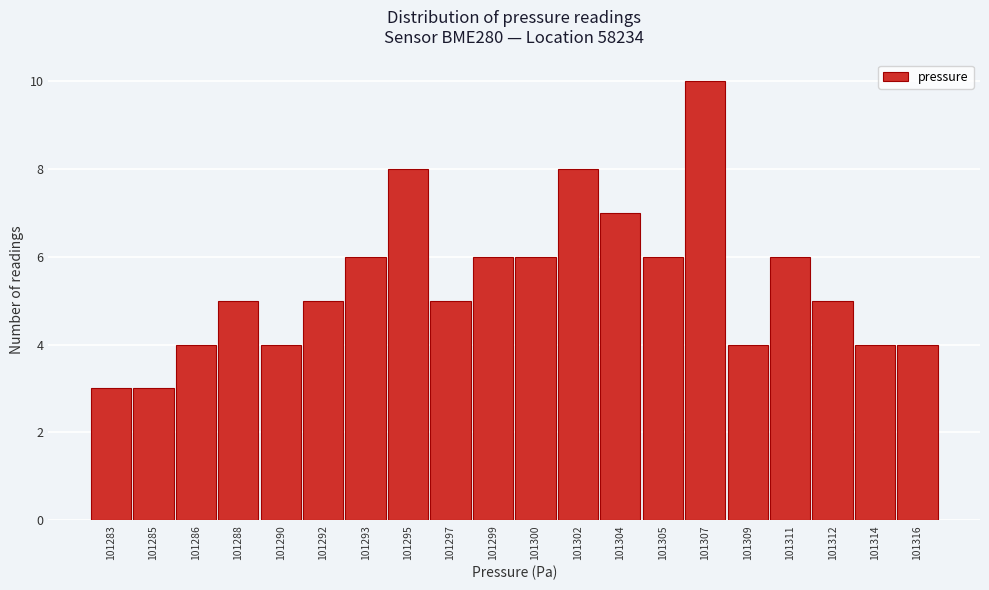

Reading right to left, extract all data points from this chart.

101316=4	101314=4	101312=5	101311=6	101309=4	101307=10	101305=6	101304=7	101302=8	101300=6	101299=6	101297=5	101295=8	101293=6	101292=5	101290=4	101288=5	101286=4	101285=3	101283=3